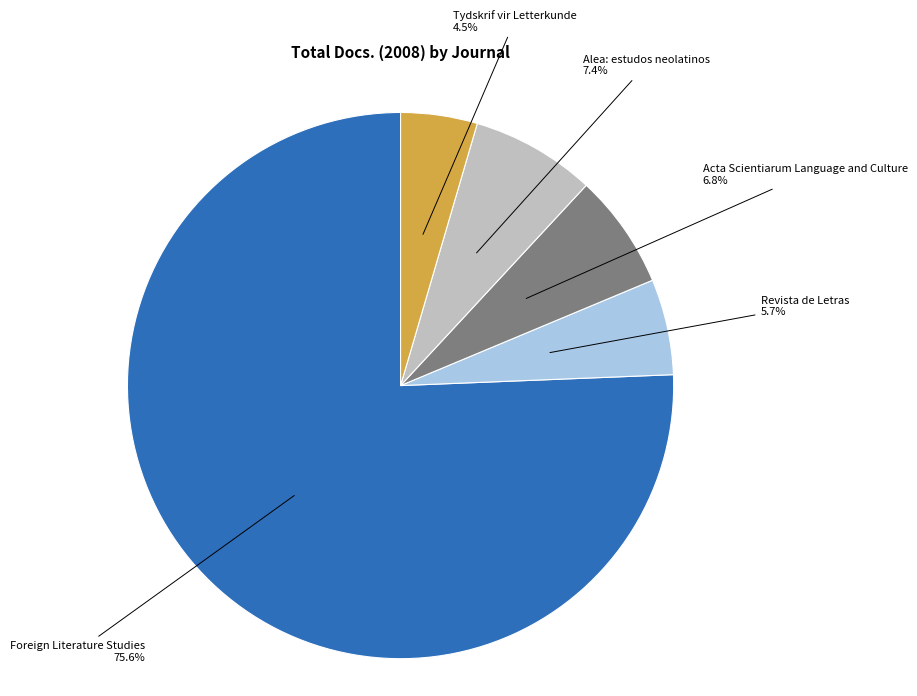

Is there a majority slice in this chart?

Yes